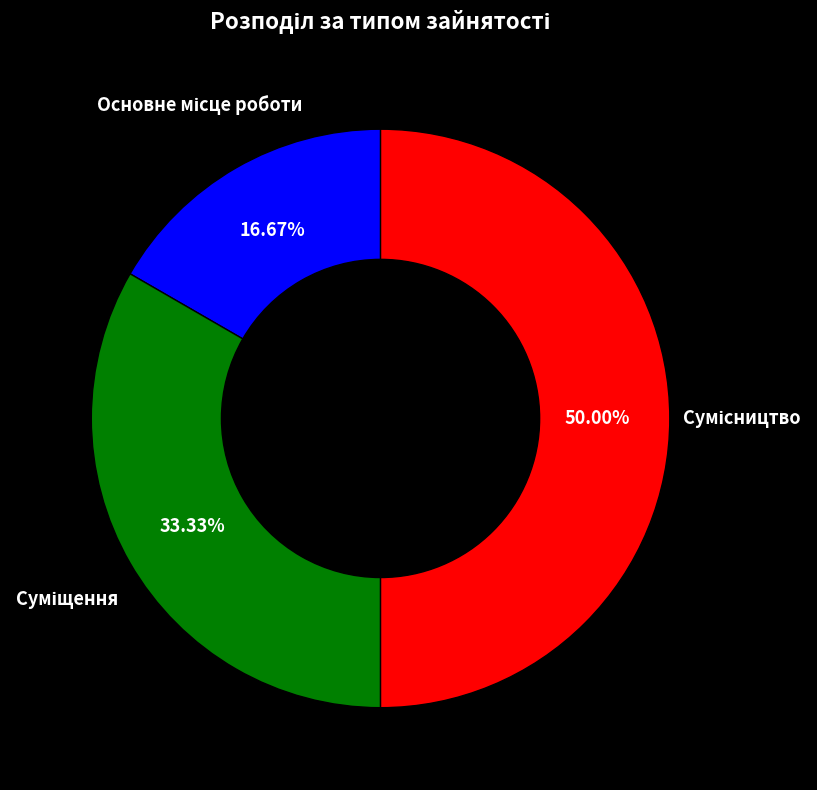

True or false: Сумісництво accounts for 50% of the total.

True